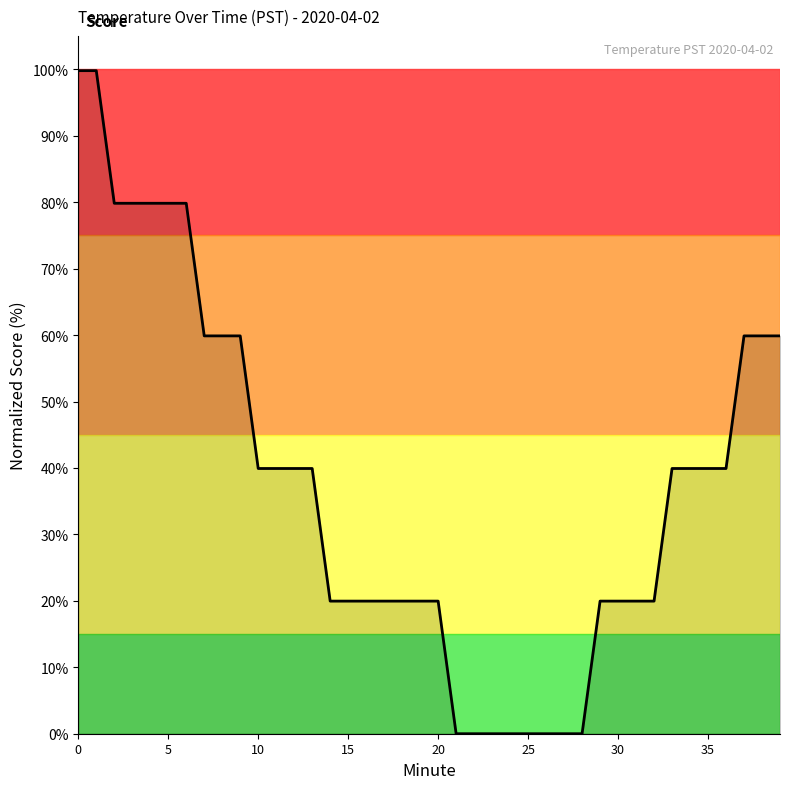

What is the difference between the maximum and minimum values?

99.8